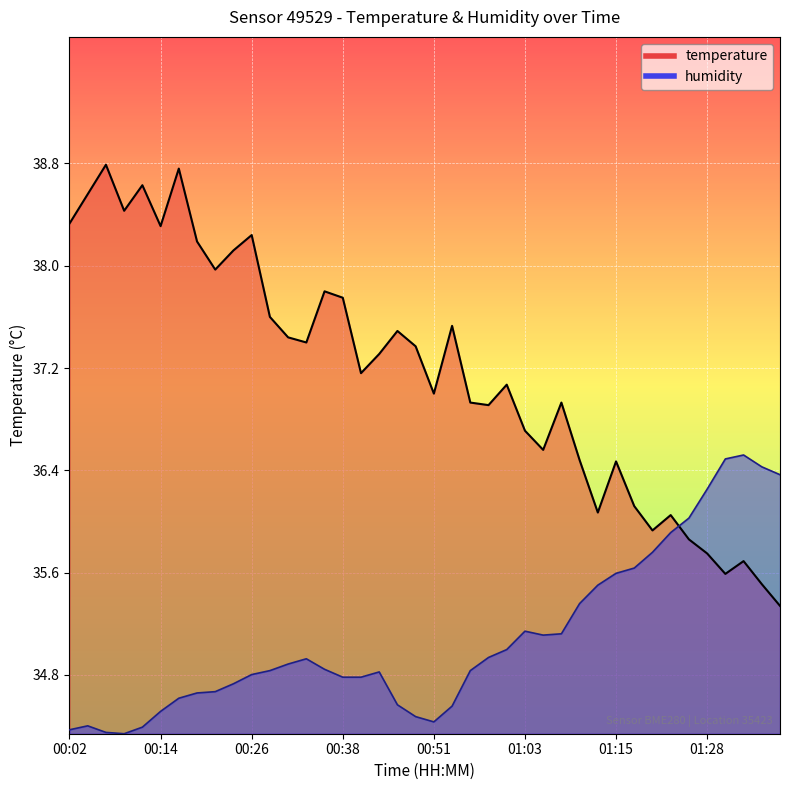

Reading left to right, what are all the values shown in this chart?

temperature: 38.3	38.6	38.8	38.4	38.6	38.3	38.8	38.2	38.0	38.1	38.2	37.6	37.4	37.4	37.8	37.8	37.2	37.3	37.5	37.4	37.0	37.5	36.9	36.9	37.1	36.7	36.6	36.9	36.5	36.1	36.5	36.1	35.9	36.0	35.9	35.8	35.6	35.7	35.5	35.3
humidity: 34.4	34.4	34.4	34.3	34.4	34.5	34.6	34.7	34.7	34.7	34.8	34.8	34.9	34.9	34.8	34.8	34.8	34.8	34.6	34.5	34.4	34.6	34.8	34.9	35.0	35.1	35.1	35.1	35.4	35.5	35.6	35.6	35.8	35.9	36.0	36.3	36.5	36.5	36.4	36.4